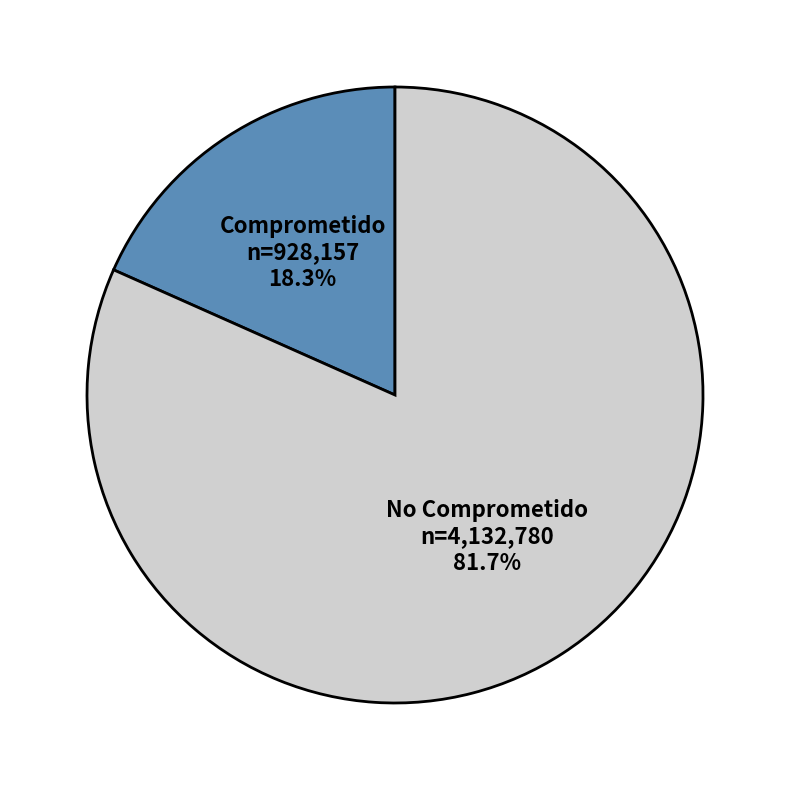

Does any single category account for the majority?

Yes